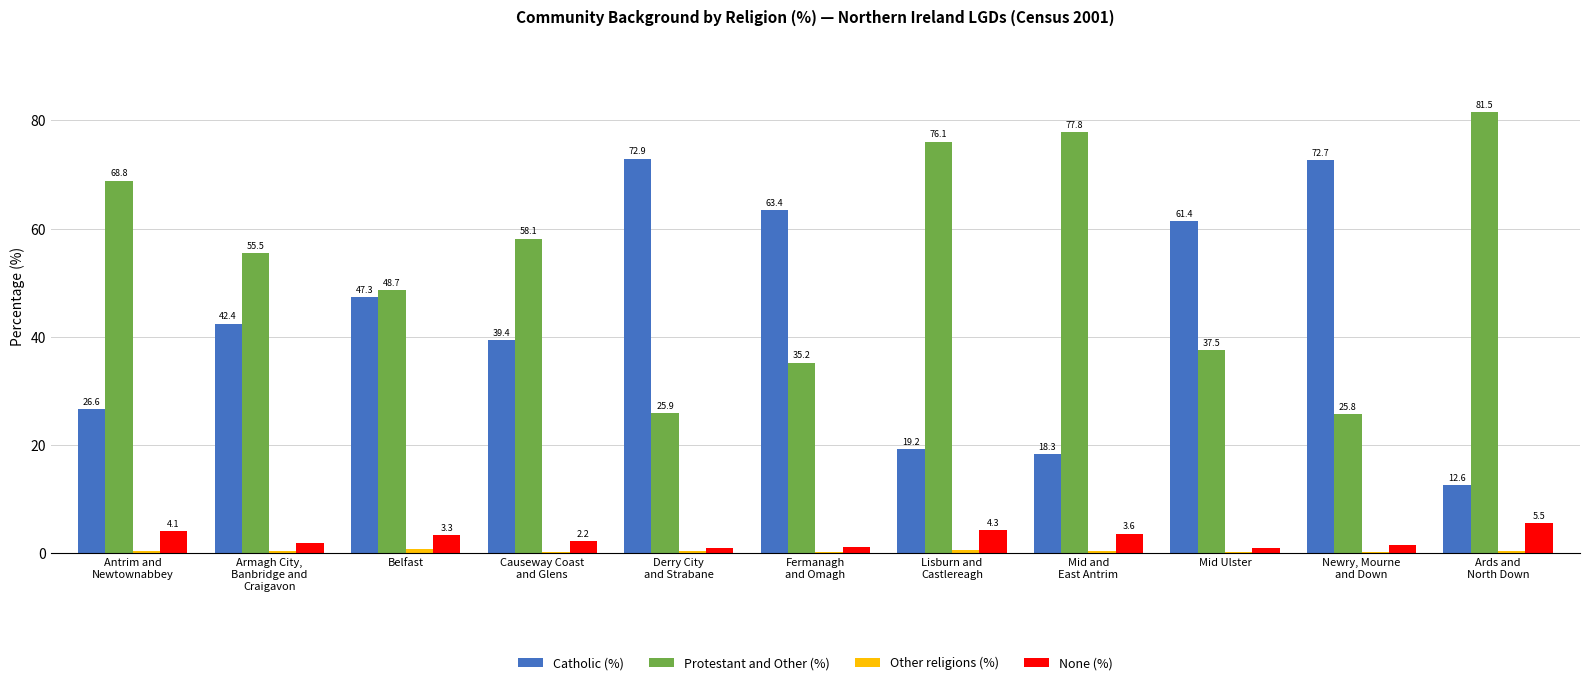

What is the sum of all None (%) values?

29.1